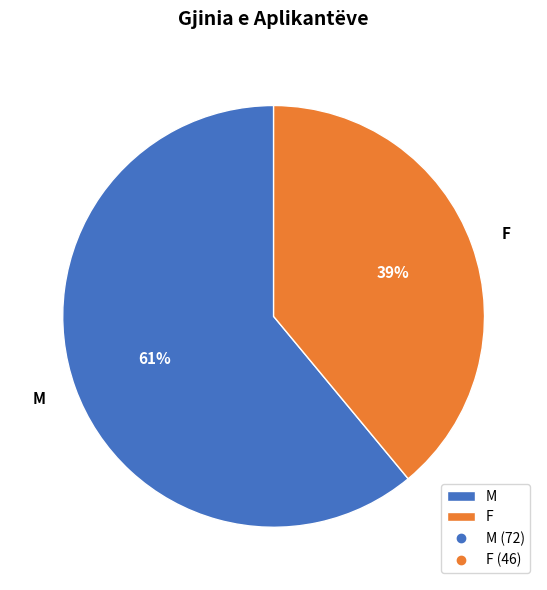

Is M the majority of the pie?

Yes